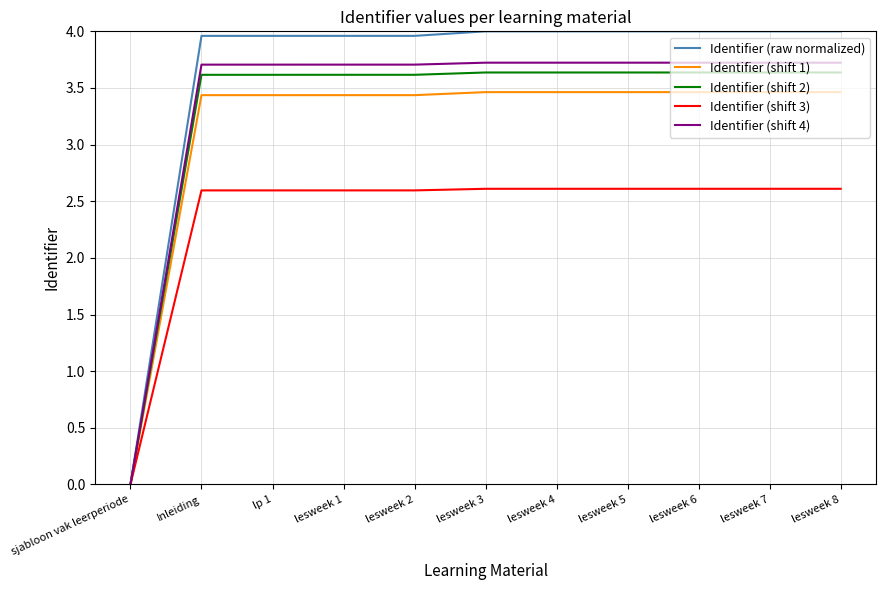

How many Identifier (shift 1) values are between 3 and 4?

10